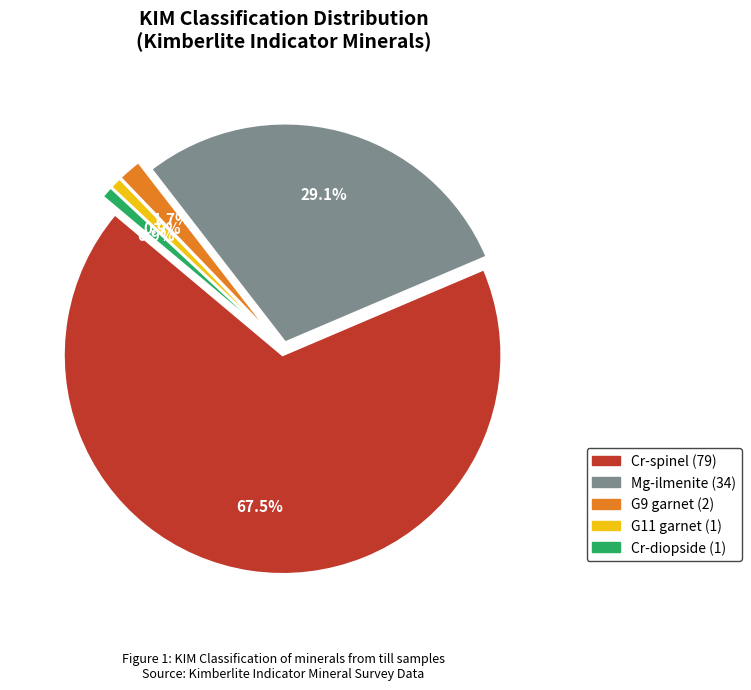

Count the number of slices in the pie.

5